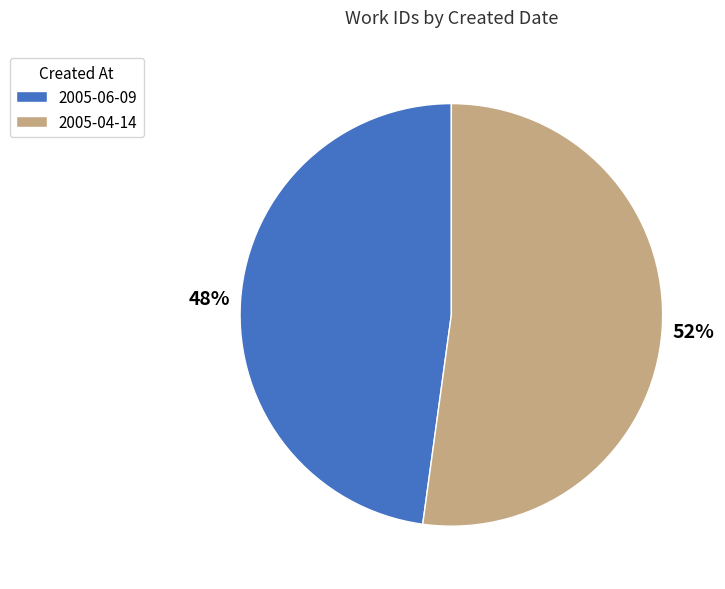

Which slice is the largest?

2005-04-14